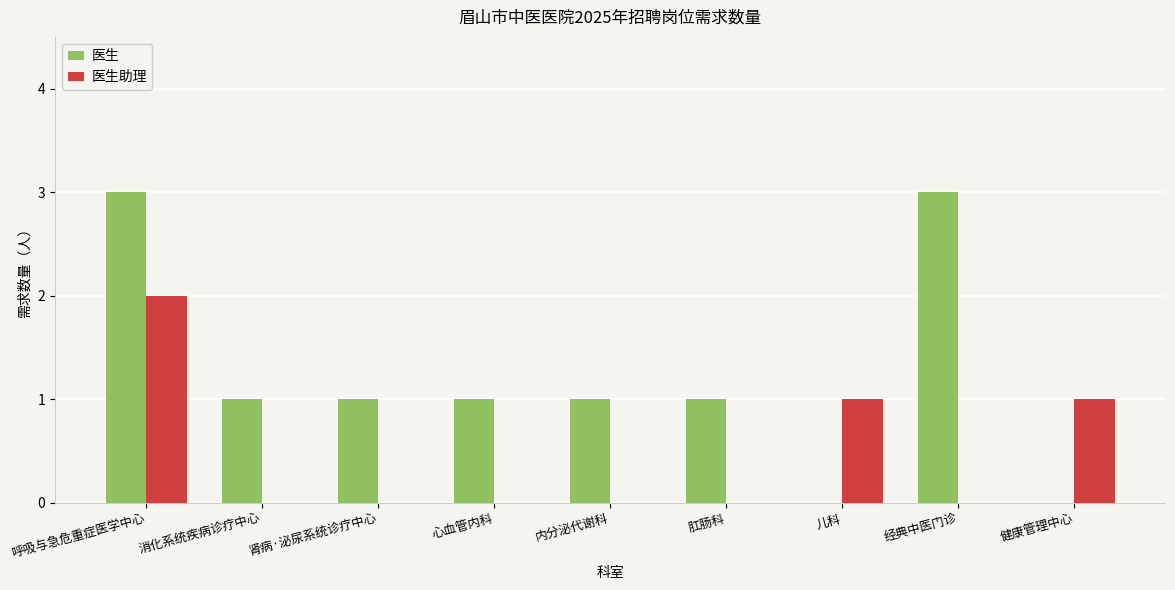

Is the value of 医生 at 肛肠科 greater than the value of 医生助理 at 肾病·泌尿系统诊疗中心?

Yes